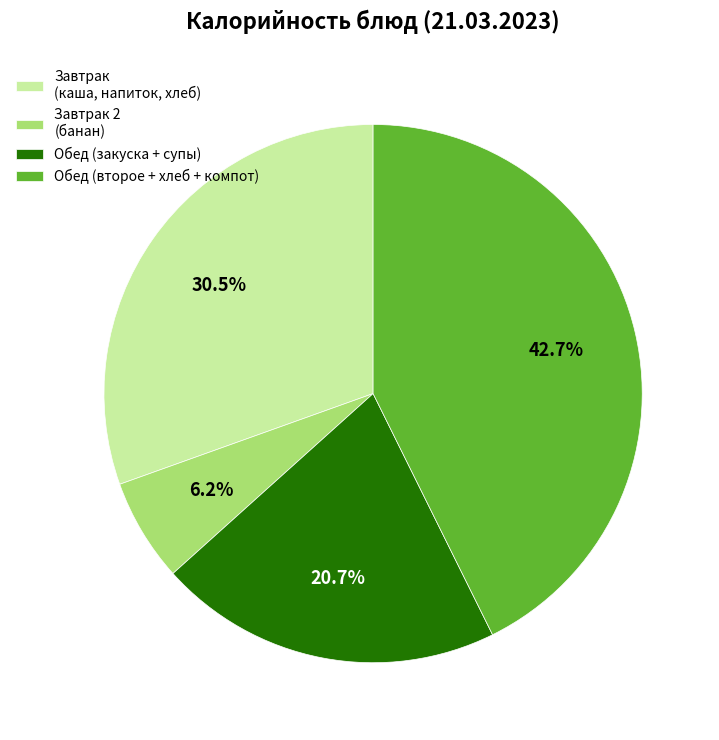

Between Завтрак (каша, напиток, хлеб) and Обед (второе + хлеб + компот), which is larger?

Обед (второе + хлеб + компот)